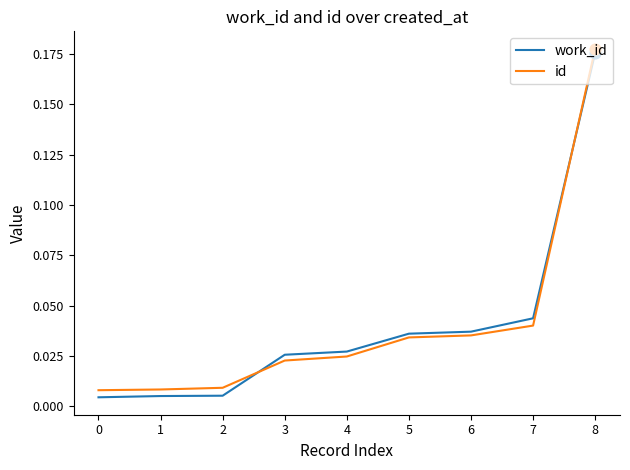

Which series has the widest spread of values?

work_id